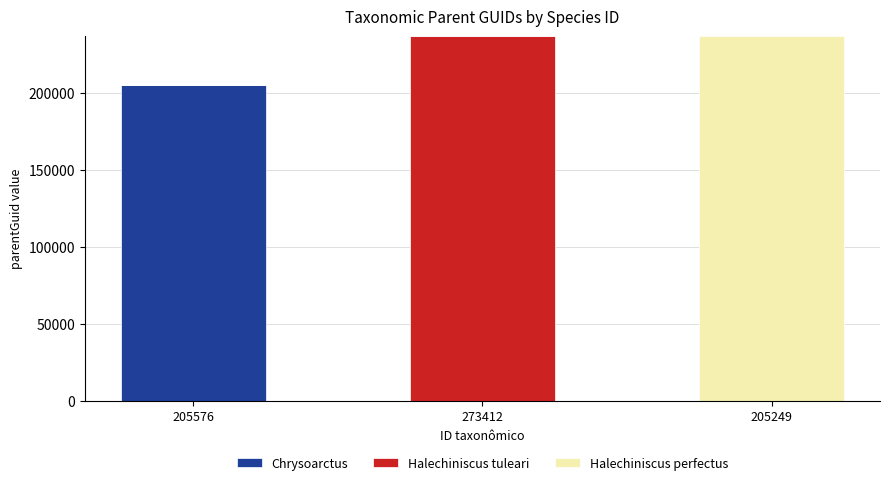

Is it true that Chrysoarctus equals 0 at 273412?

True